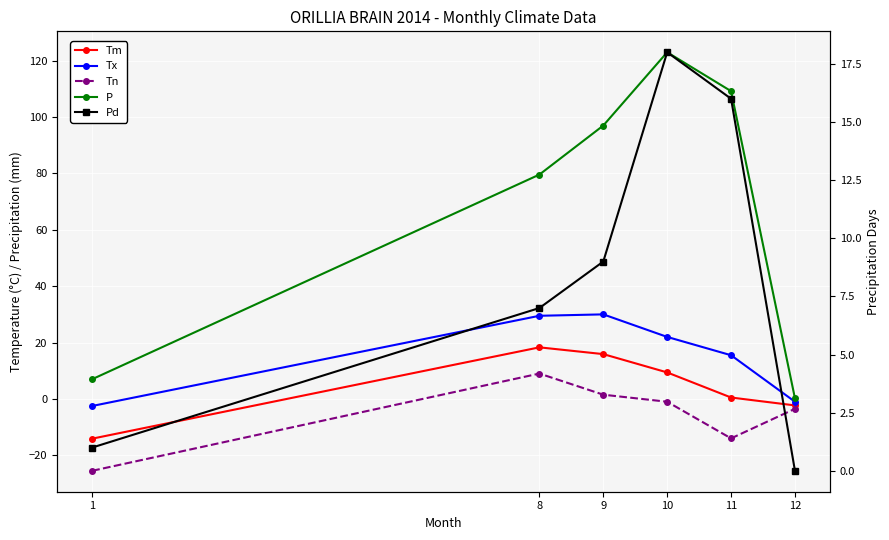

What is the total value across all series at 10?

171.4